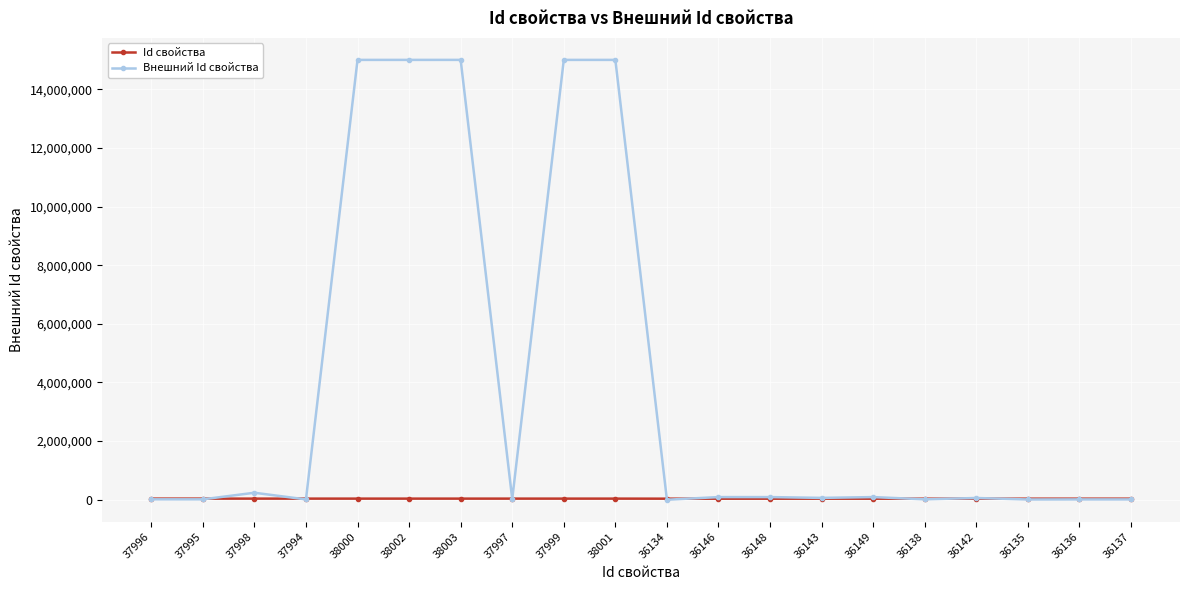

Which series has the largest range (max minus min)?

Внешний Id свойства